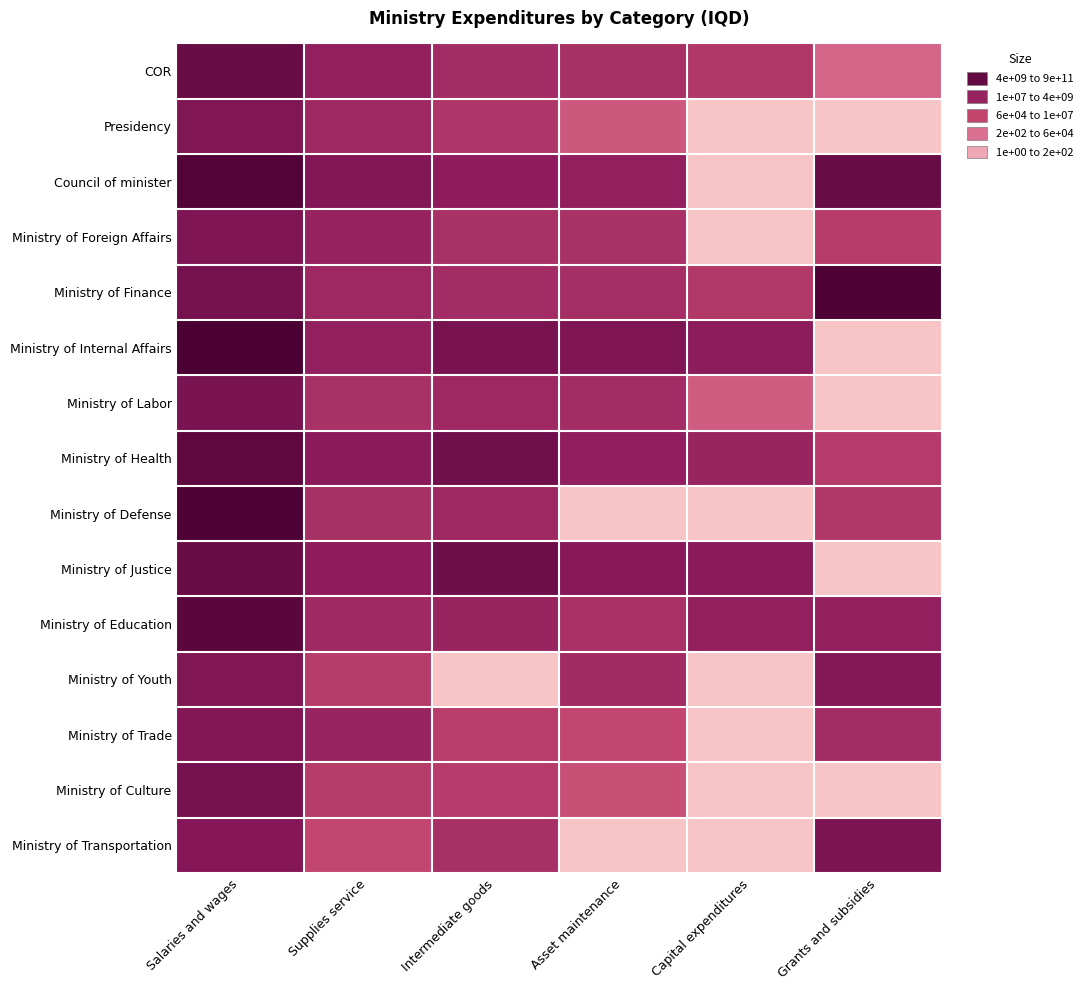

Reading left to right, extract all data points from this chart.

COR: Salaries and wages=10.5	Supplies service=8.5	Intermediate goods=7.7	Asset maintenance=7.4	Capital expenditures=7.0	Grants and subsidies=4.2
Presidency: Salaries and wages=9.4	Supplies service=7.9	Intermediate goods=7.0	Asset maintenance=4.9	Capital expenditures=0.0	Grants and subsidies=0.0
Council of minister: Salaries and wages=11.5	Supplies service=9.3	Intermediate goods=8.7	Asset maintenance=8.6	Capital expenditures=0.0	Grants and subsidies=10.5
Ministry of Foreign Affairs: Salaries and wages=9.5	Supplies service=8.3	Intermediate goods=7.4	Asset maintenance=7.4	Capital expenditures=0.0	Grants and subsidies=6.5
Ministry of Finance: Salaries and wages=10.0	Supplies service=7.9	Intermediate goods=7.7	Asset maintenance=7.5	Capital expenditures=6.8	Grants and subsidies=11.7
Ministry of Internal Affairs: Salaries and wages=12.0	Supplies service=8.5	Intermediate goods=9.8	Asset maintenance=9.5	Capital expenditures=8.8	Grants and subsidies=0.0
Ministry of Labor: Salaries and wages=9.7	Supplies service=7.4	Intermediate goods=8.0	Asset maintenance=7.7	Capital expenditures=4.7	Grants and subsidies=0.0
Ministry of Health: Salaries and wages=10.9	Supplies service=9.0	Intermediate goods=10.2	Asset maintenance=8.6	Capital expenditures=8.2	Grants and subsidies=6.6
Ministry of Defense: Salaries and wages=11.7	Supplies service=7.4	Intermediate goods=7.9	Asset maintenance=0.0	Capital expenditures=0.0	Grants and subsidies=6.9
Ministry of Justice: Salaries and wages=10.5	Supplies service=8.7	Intermediate goods=10.2	Asset maintenance=9.1	Capital expenditures=9.0	Grants and subsidies=0.0
Ministry of Education: Salaries and wages=11.1	Supplies service=7.9	Intermediate goods=8.3	Asset maintenance=7.3	Capital expenditures=8.6	Grants and subsidies=8.6
Ministry of Youth: Salaries and wages=9.4	Supplies service=6.6	Intermediate goods=0.0	Asset maintenance=7.7	Capital expenditures=0.0	Grants and subsidies=9.3
Ministry of Trade: Salaries and wages=9.3	Supplies service=8.3	Intermediate goods=6.5	Asset maintenance=5.9	Capital expenditures=0.0	Grants and subsidies=7.7
Ministry of Culture: Salaries and wages=9.9	Supplies service=6.7	Intermediate goods=6.6	Asset maintenance=5.3	Capital expenditures=0.0	Grants and subsidies=0.0
Ministry of Transportation: Salaries and wages=9.2	Supplies service=5.9	Intermediate goods=7.4	Asset maintenance=0.0	Capital expenditures=0.0	Grants and subsidies=9.6